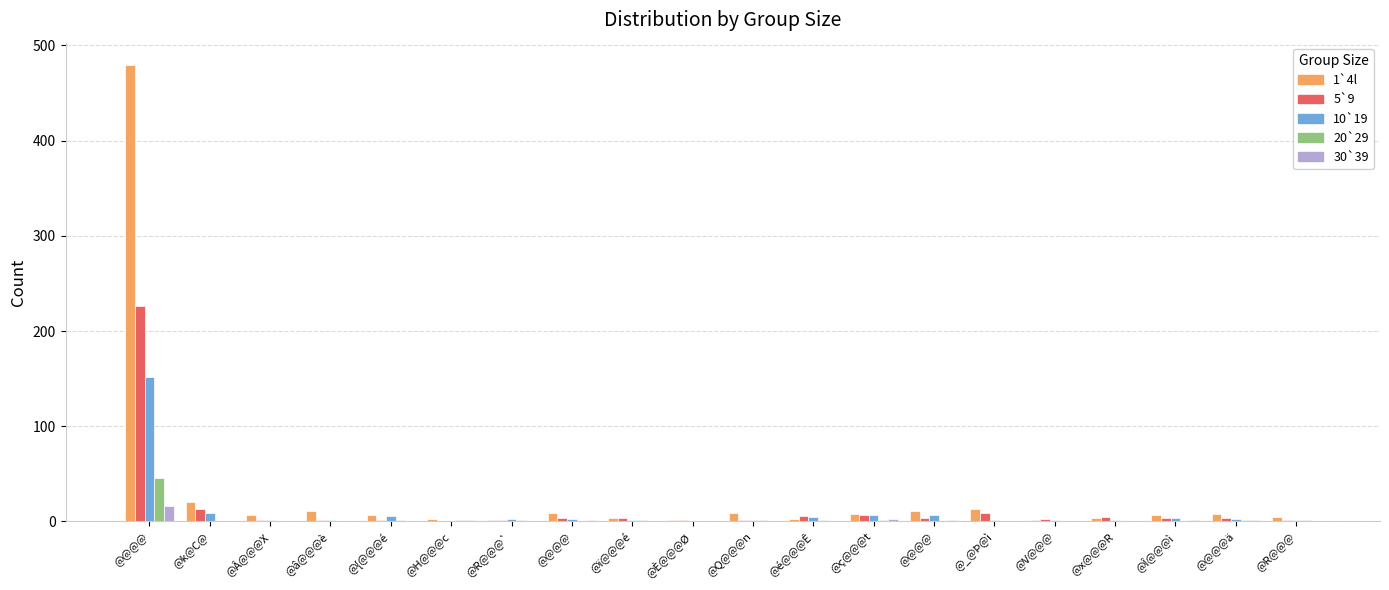

How many data points in 30`39 are above 0?

7